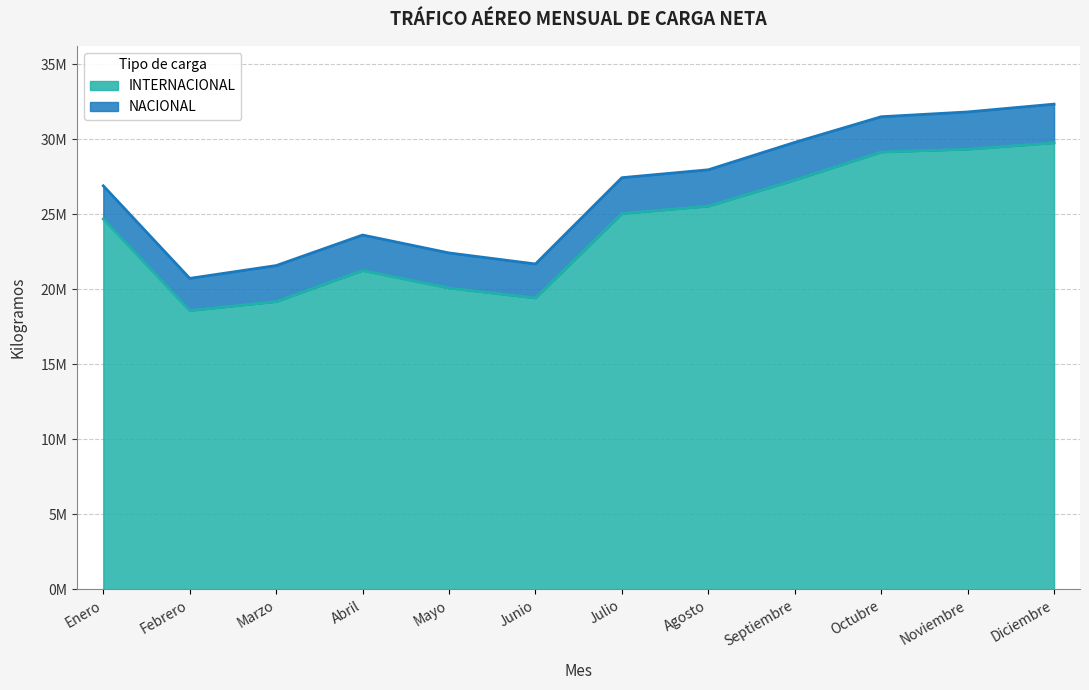

What is the approximate value at Julio, to the nearest 100?

25036100